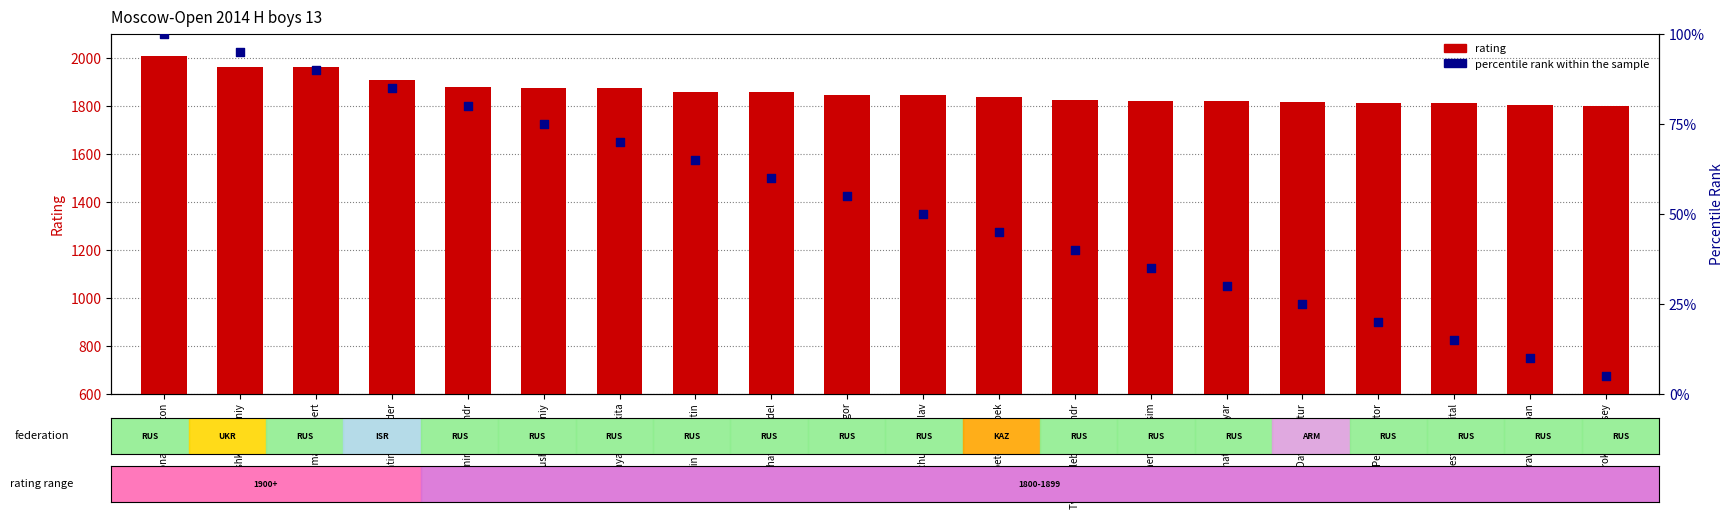

At which category is the sum across all series the highest?

Konaplev Anton